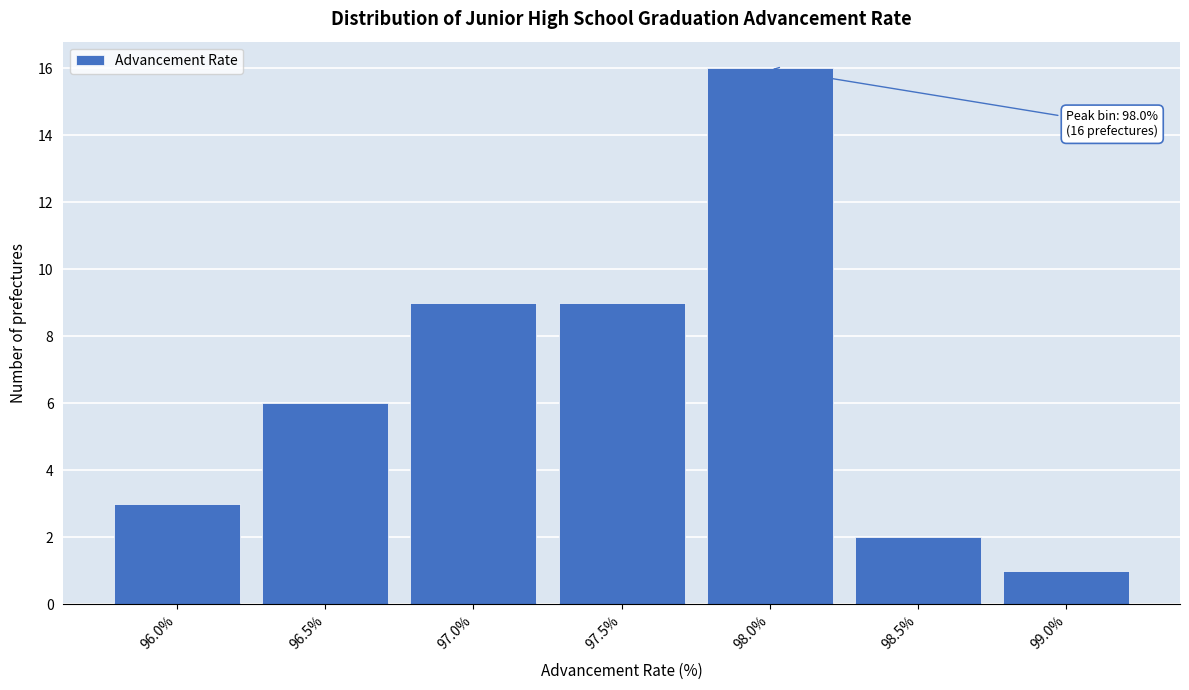

Reading left to right, transcribe all the data shown in this chart.

96.0%=3	96.5%=6	97.0%=9	97.5%=9	98.0%=16	98.5%=2	99.0%=1